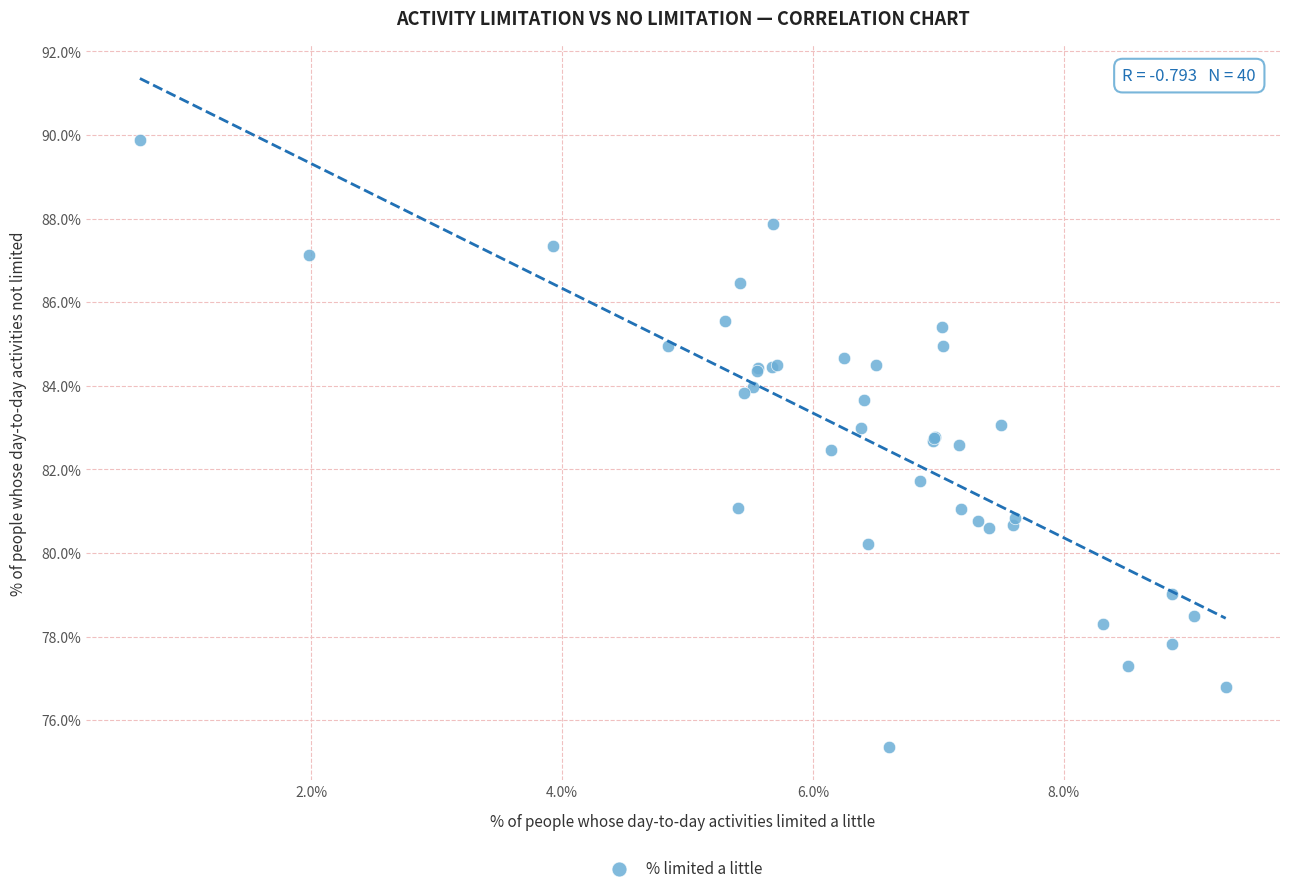

What Y value in the scatter plot is closest to 82?

81.7